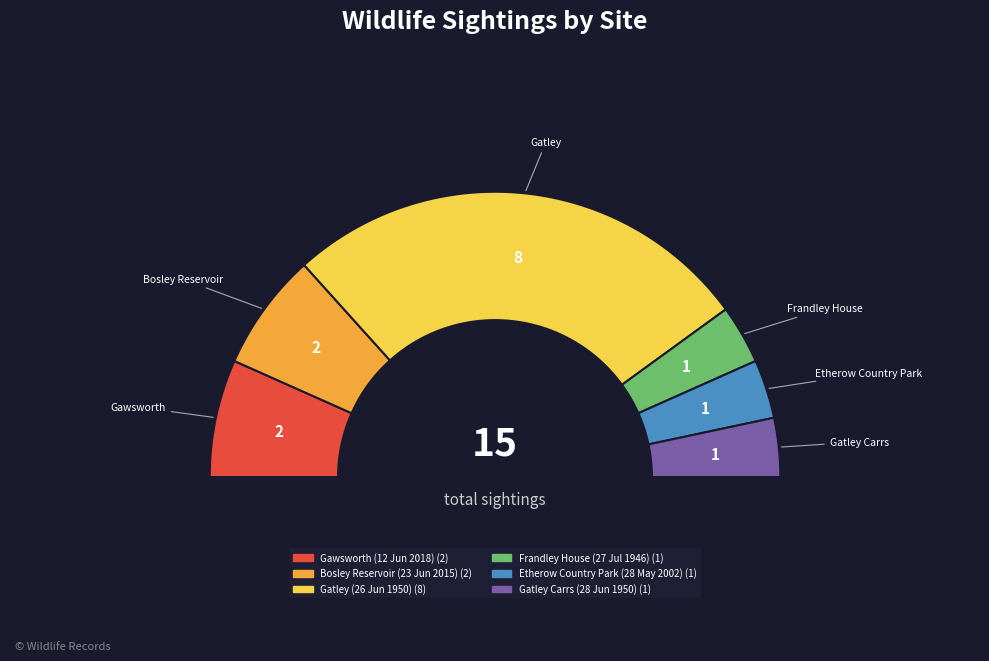

To the nearest percent, what percentage of the pie is Bosley Reservoir (23 Jun 2015)?

13%